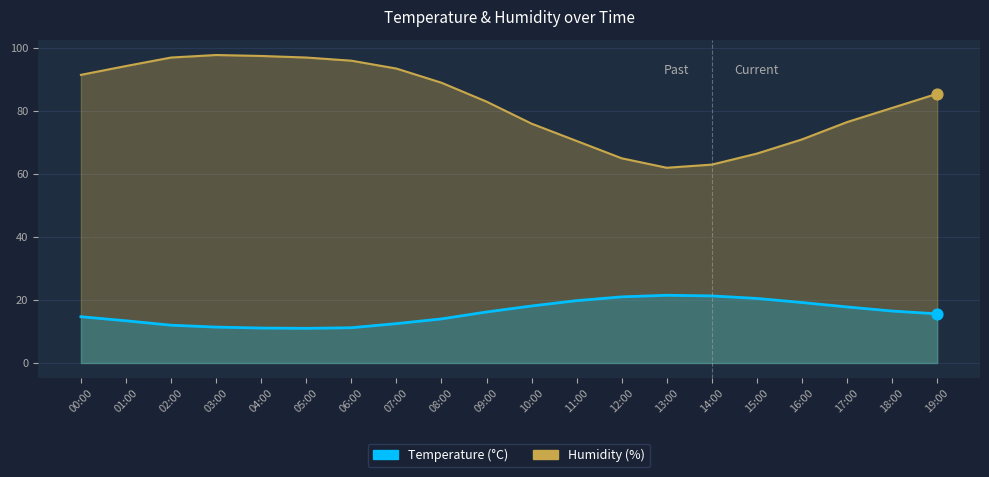

Which series contains the highest Y value?

Humidity